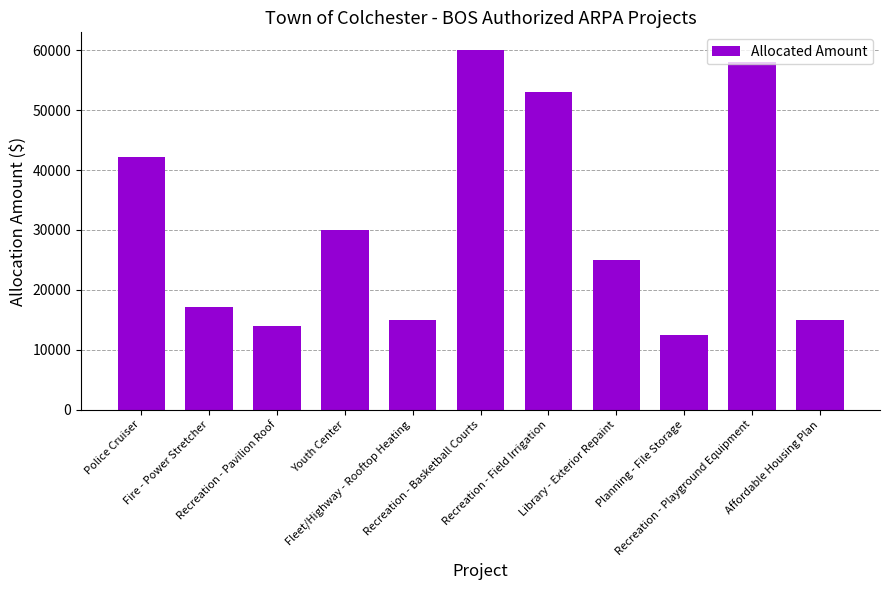

What is the label of the 8th bar from the left?

Library - Exterior Repaint